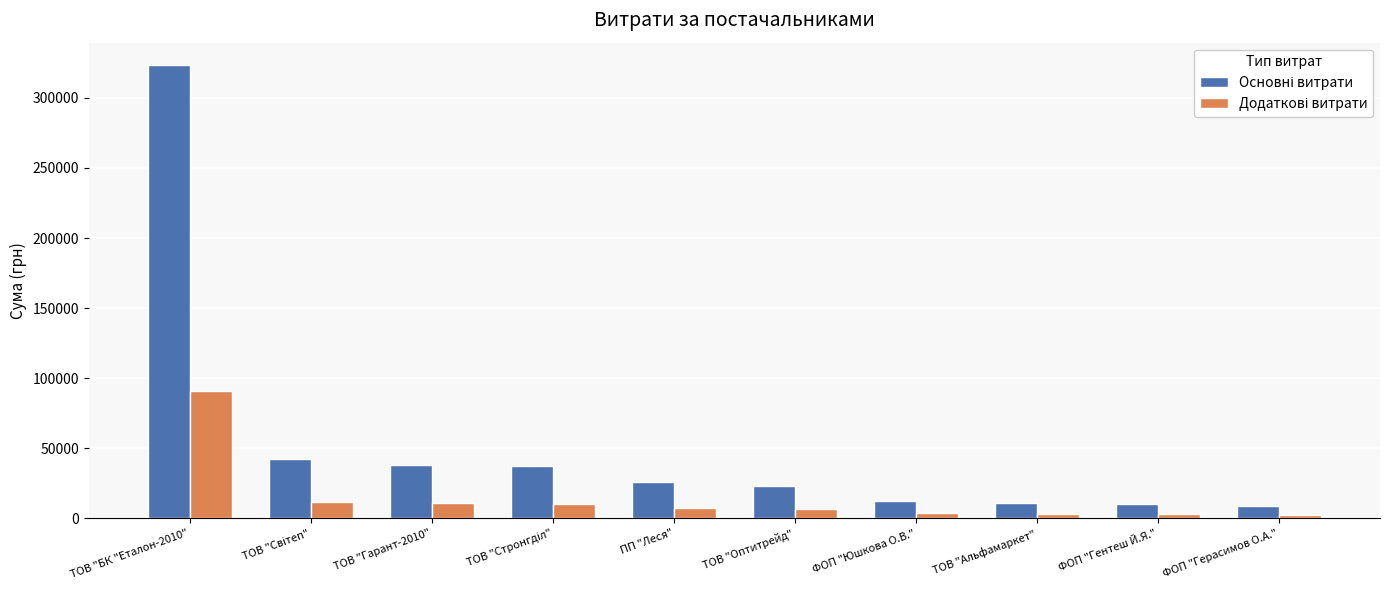

Which label corresponds to the largest value in the chart?

ТОВ "БК "Еталон-2010"